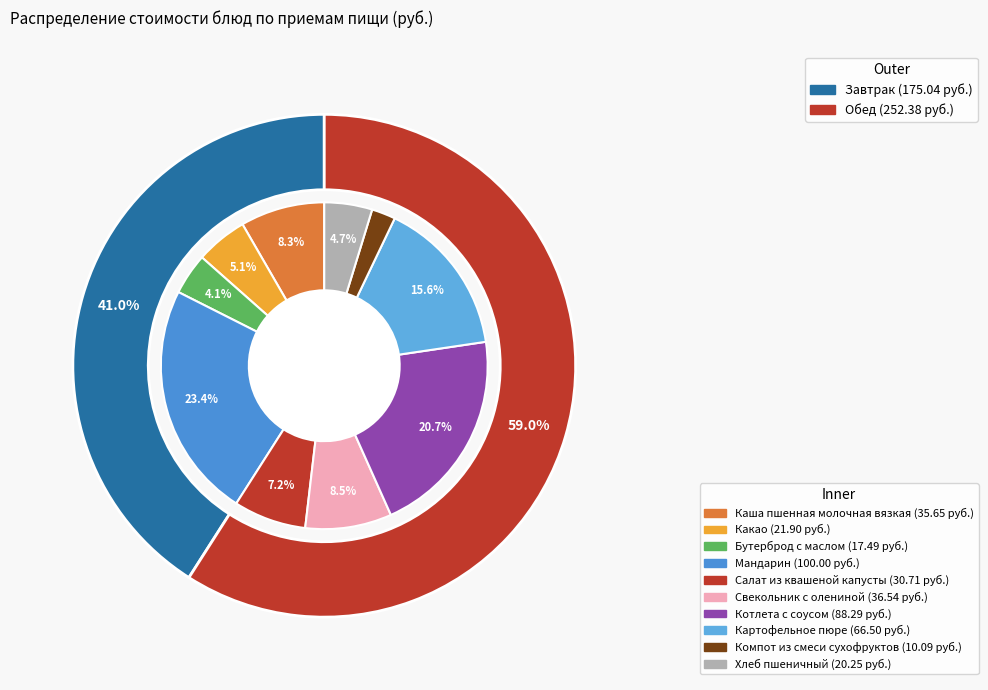

Rank the categories by value from lowest to highest.

Компот из смеси сухофруктов, Бутерброд с маслом, Хлеб пшеничный, Какао, Салат из квашеной капусты, Каша пшенная молочная вязкая, Свекольник с олениной, Картофельное пюре, Котлета с соусом, Мандарин